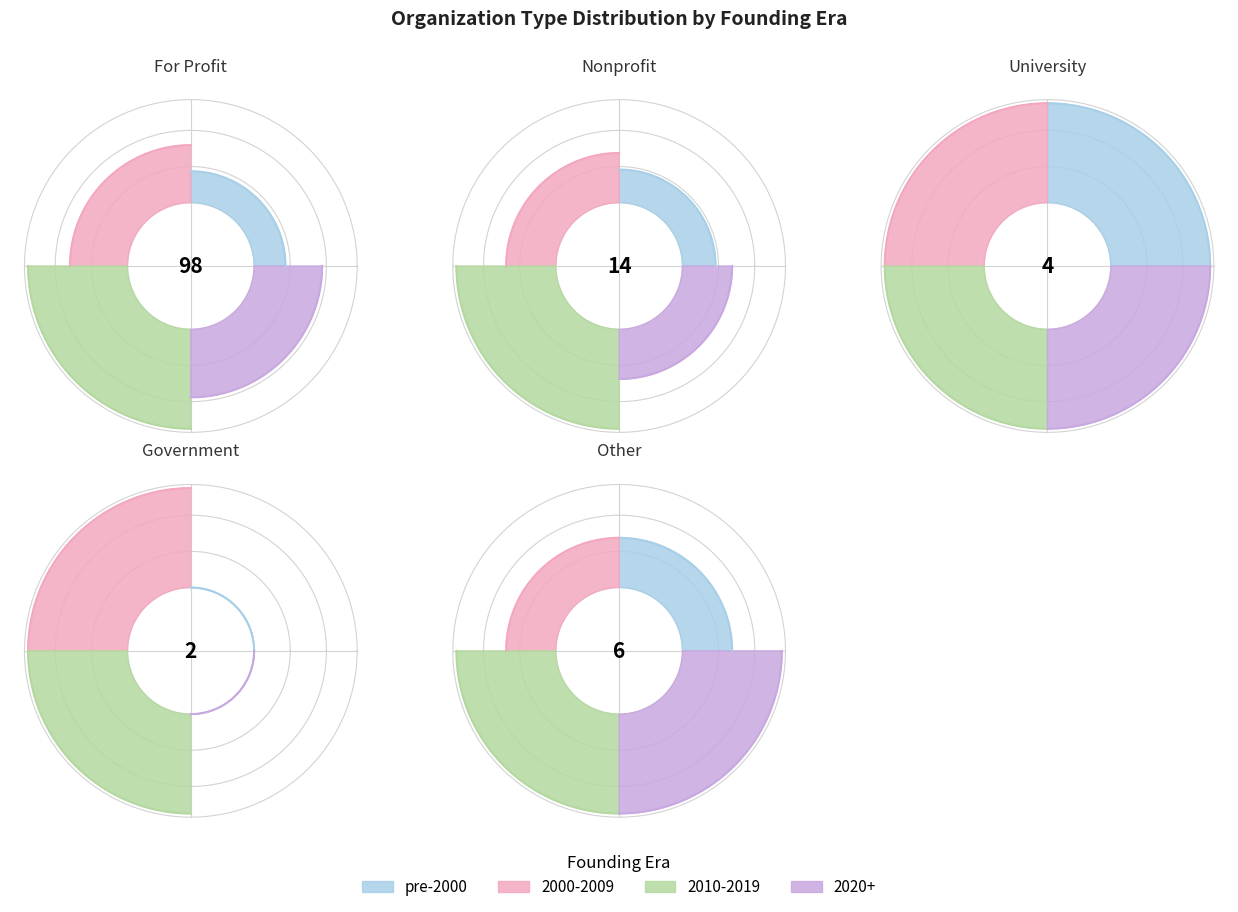

What percentage do University/Research and Government together represent?

4.8%